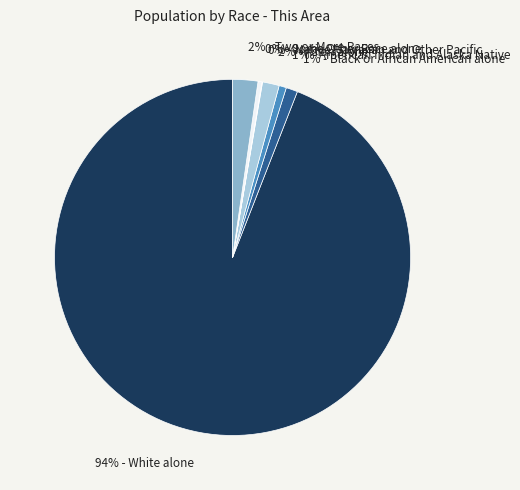

What is the majority slice?

94% - White alone